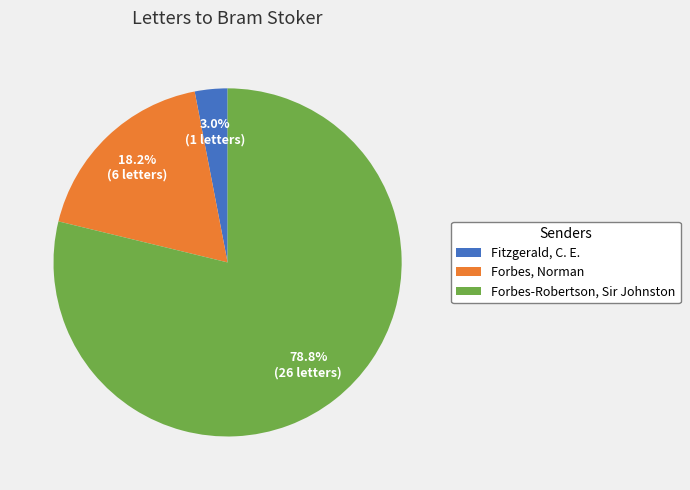

Is it true that Forbes, Norman is 9% of the pie?

False